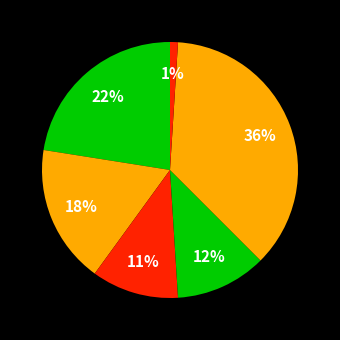

How many slices are in this pie chart?

6